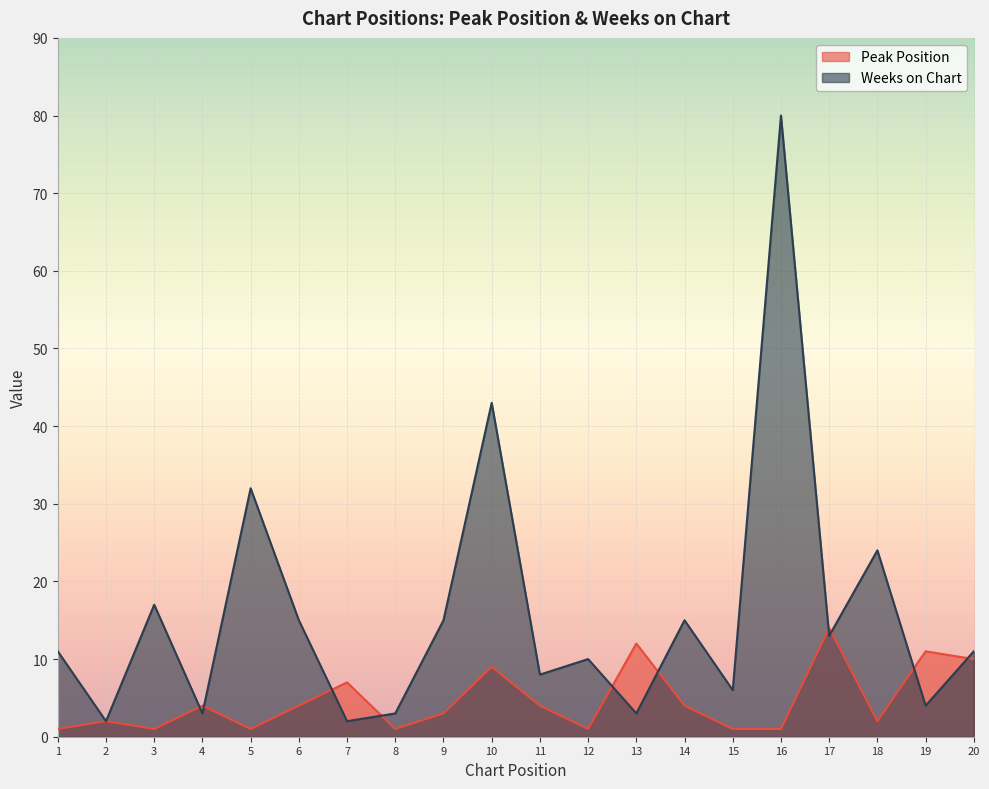

The value of Peak Position at 15 is 1. True or false?

True